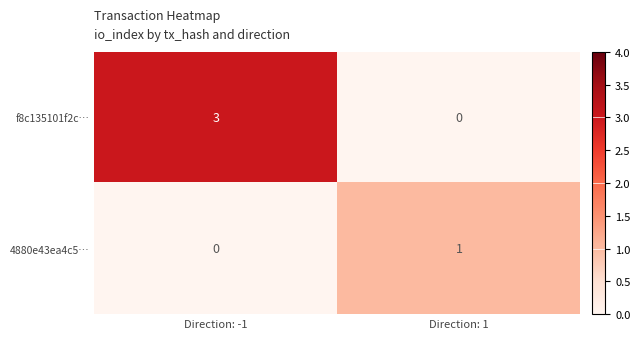

Reading left to right, extract all data points from this chart.

f8c135101f2c…: Direction: -1=3	Direction: 1=0
4880e43ea4c5…: Direction: -1=0	Direction: 1=1